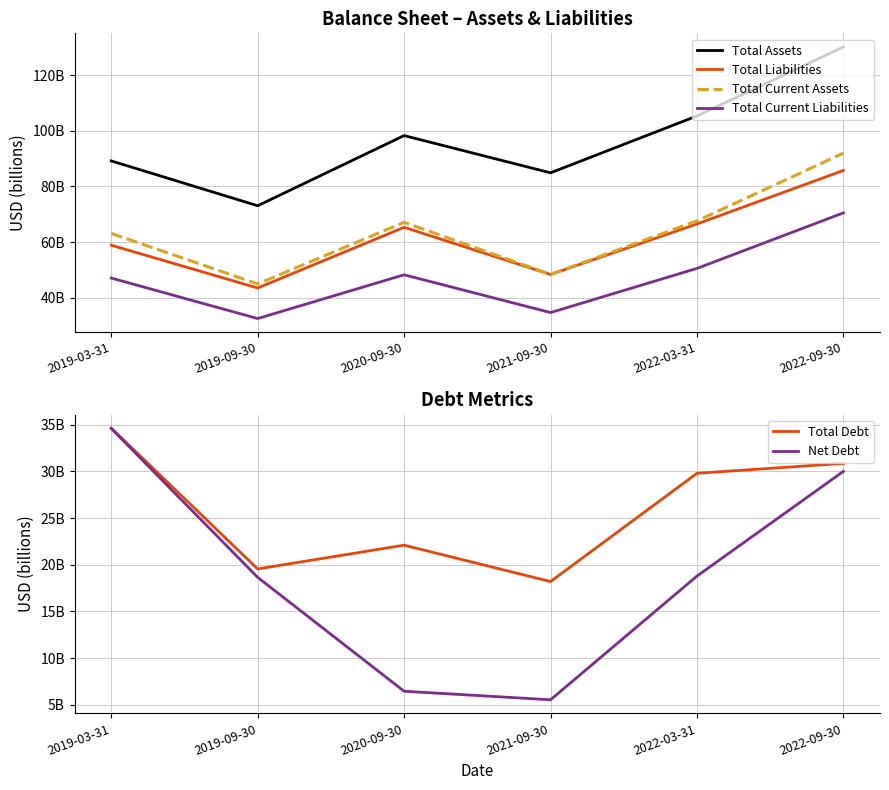

Reading left to right, list all the values displayed in this chart.

Total Assets: 2019-03-31=89.2	2019-09-30=73.0	2020-09-30=98.3	2021-09-30=84.9	2022-03-31=105.3	2022-09-30=130.1
Total Liabilities: 2019-03-31=58.9	2019-09-30=43.5	2020-09-30=65.3	2021-09-30=48.3	2022-03-31=66.5	2022-09-30=85.7
Total Current Assets: 2019-03-31=63.1	2019-09-30=44.9	2020-09-30=67.1	2021-09-30=48.4	2022-03-31=67.6	2022-09-30=92.0
Total Current Liabilities: 2019-03-31=47.1	2019-09-30=32.5	2020-09-30=48.2	2021-09-30=34.6	2022-03-31=50.5	2022-09-30=70.5
Total Debt: 2019-03-31=34.6	2019-09-30=19.5	2020-09-30=22.1	2021-09-30=18.2	2022-03-31=29.8	2022-09-30=30.8
Net Debt: 2019-03-31=34.6	2019-09-30=18.6	2020-09-30=6.5	2021-09-30=5.5	2022-03-31=18.8	2022-09-30=30.0